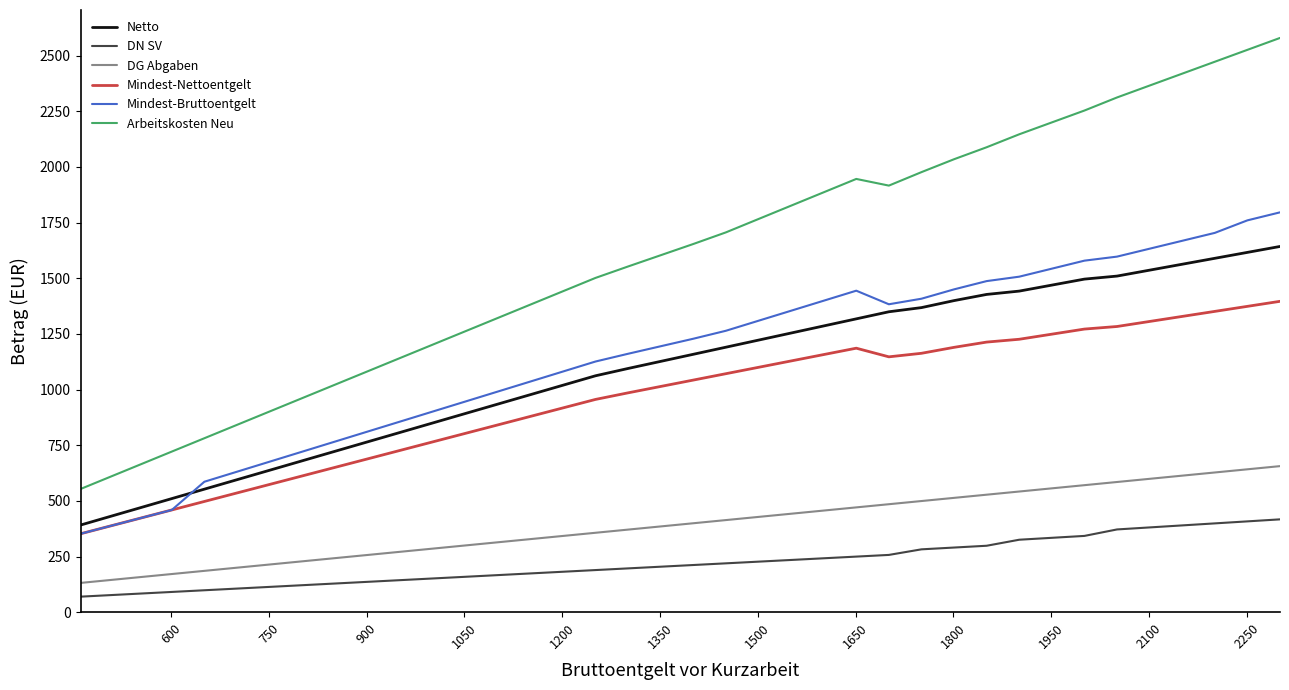

True or false: DG Abgaben and Mindest-Bruttoentgelt intersect in this chart.

False